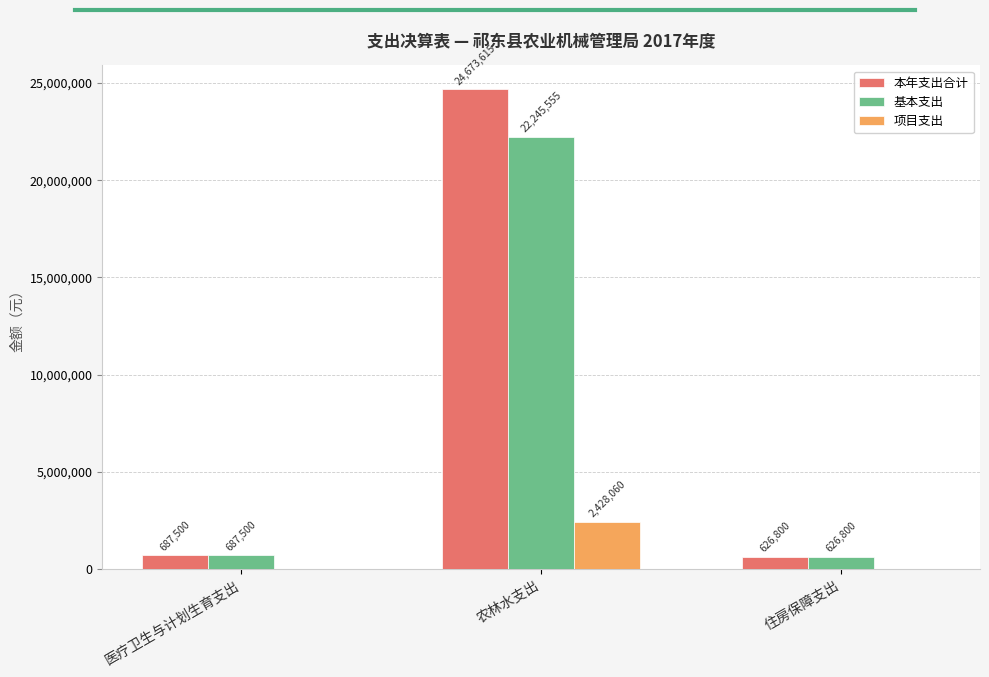

Which series has the widest spread of values?

本年支出合计